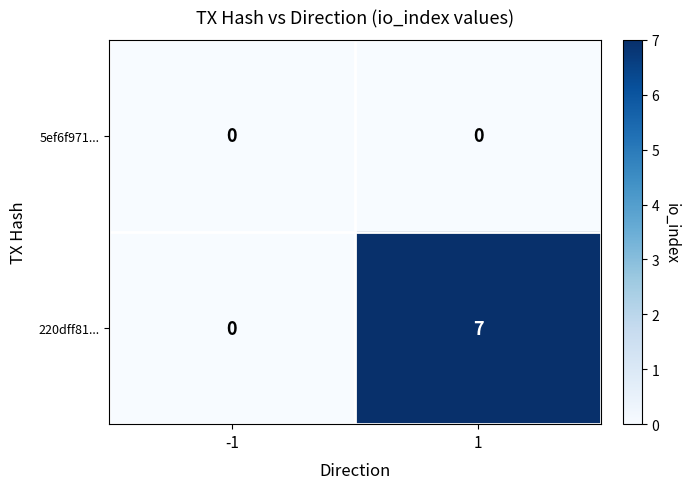

Reading left to right, list all the values displayed in this chart.

5ef6f971...: 0	0
220dff81...: 0	7